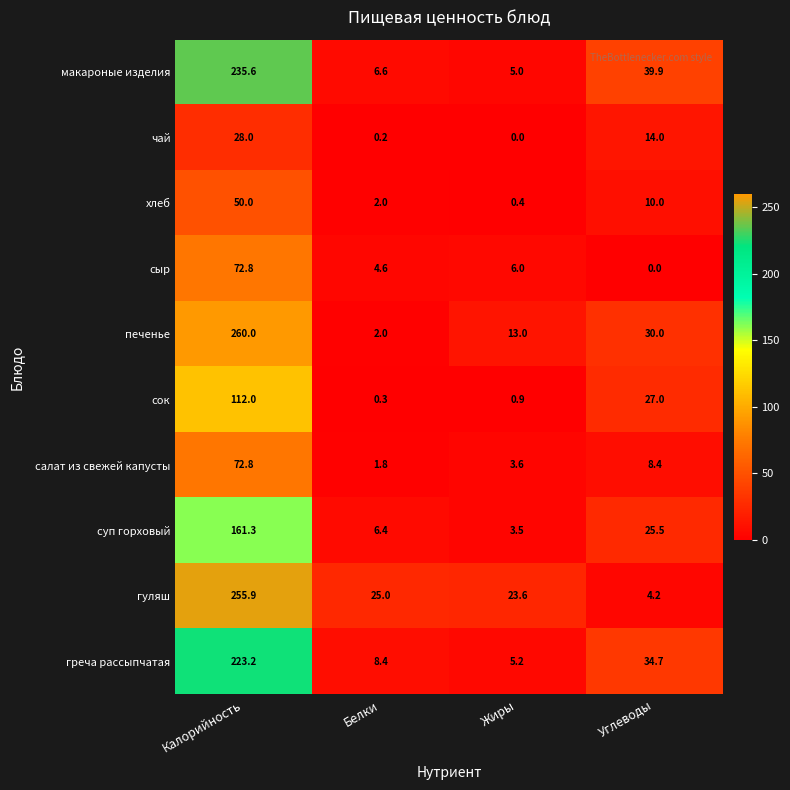

What is the maximum value shown in the chart?

260.0